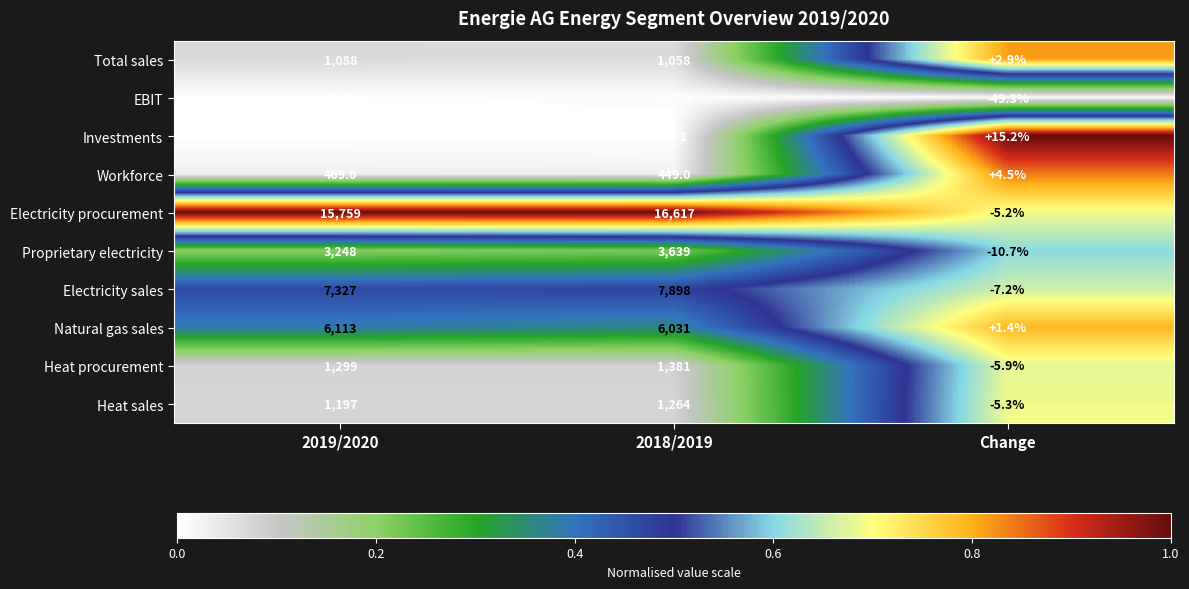

What is the maximum value shown in the chart?

16617.0